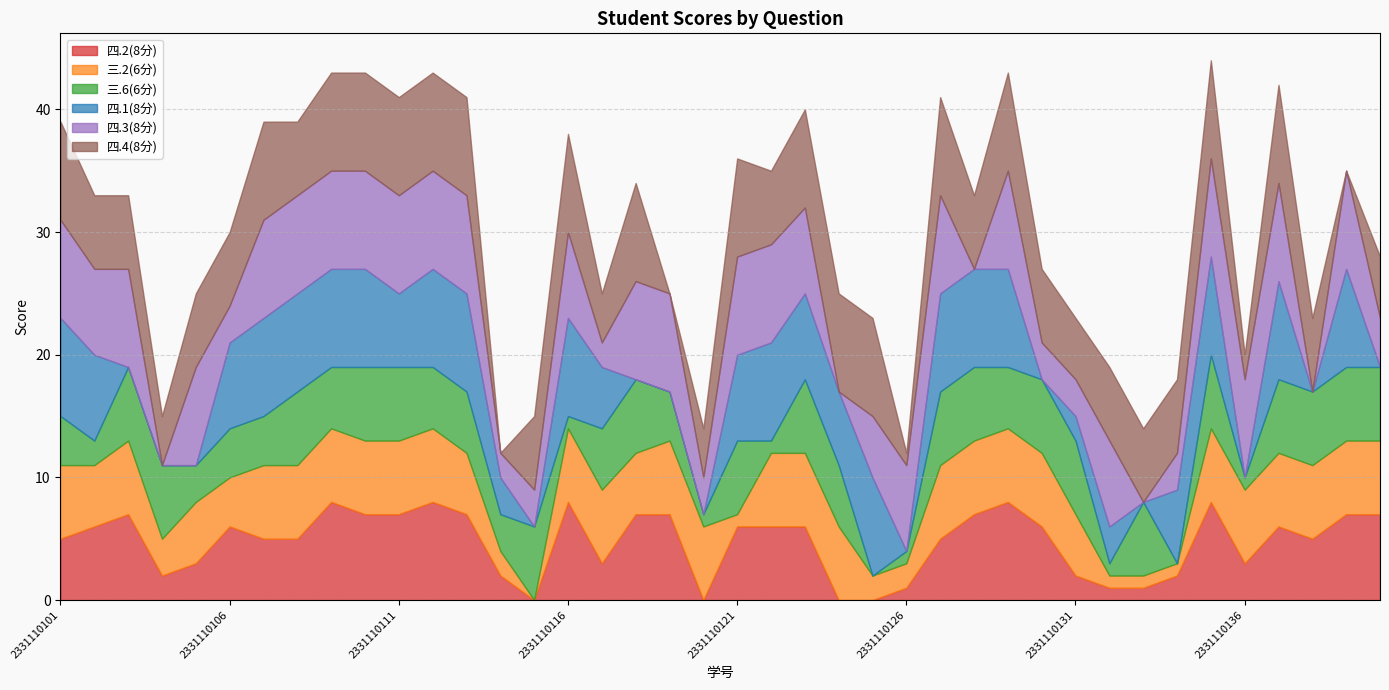

At which label does 四.1(8分) first exceed 7?

2331110101